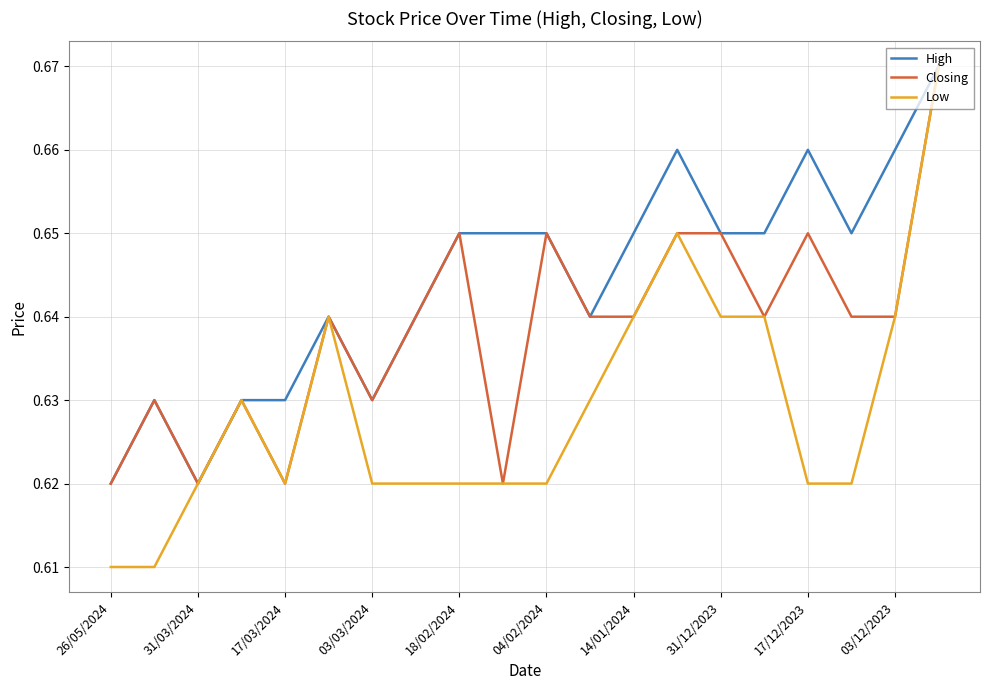

Rank the series by their average value, from lowest to highest.

Low, Closing, High